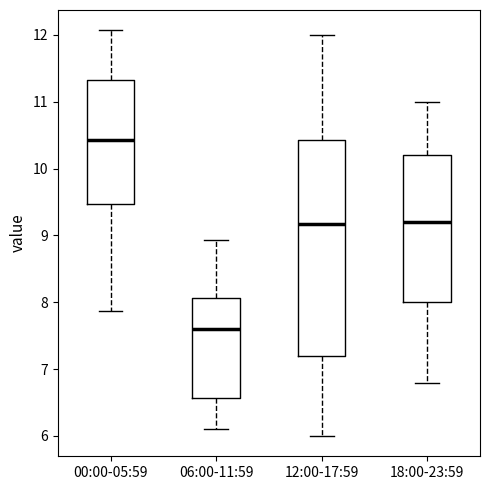

Comparing the boxes themselves (not the whiskers), which one is the tallest?

12:00-17:59